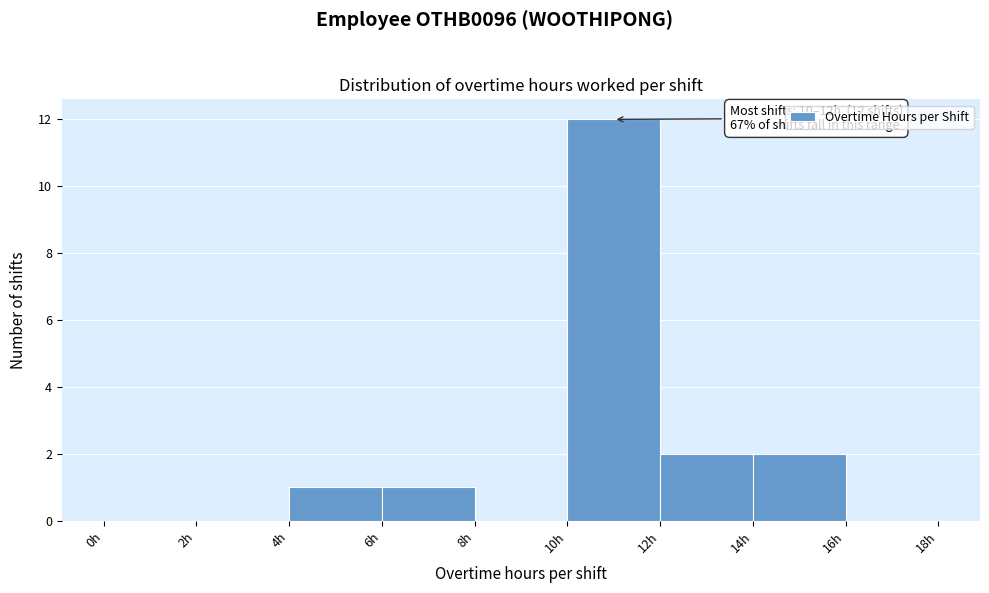

Which range on the x-axis has the tallest bar?

10 to 12